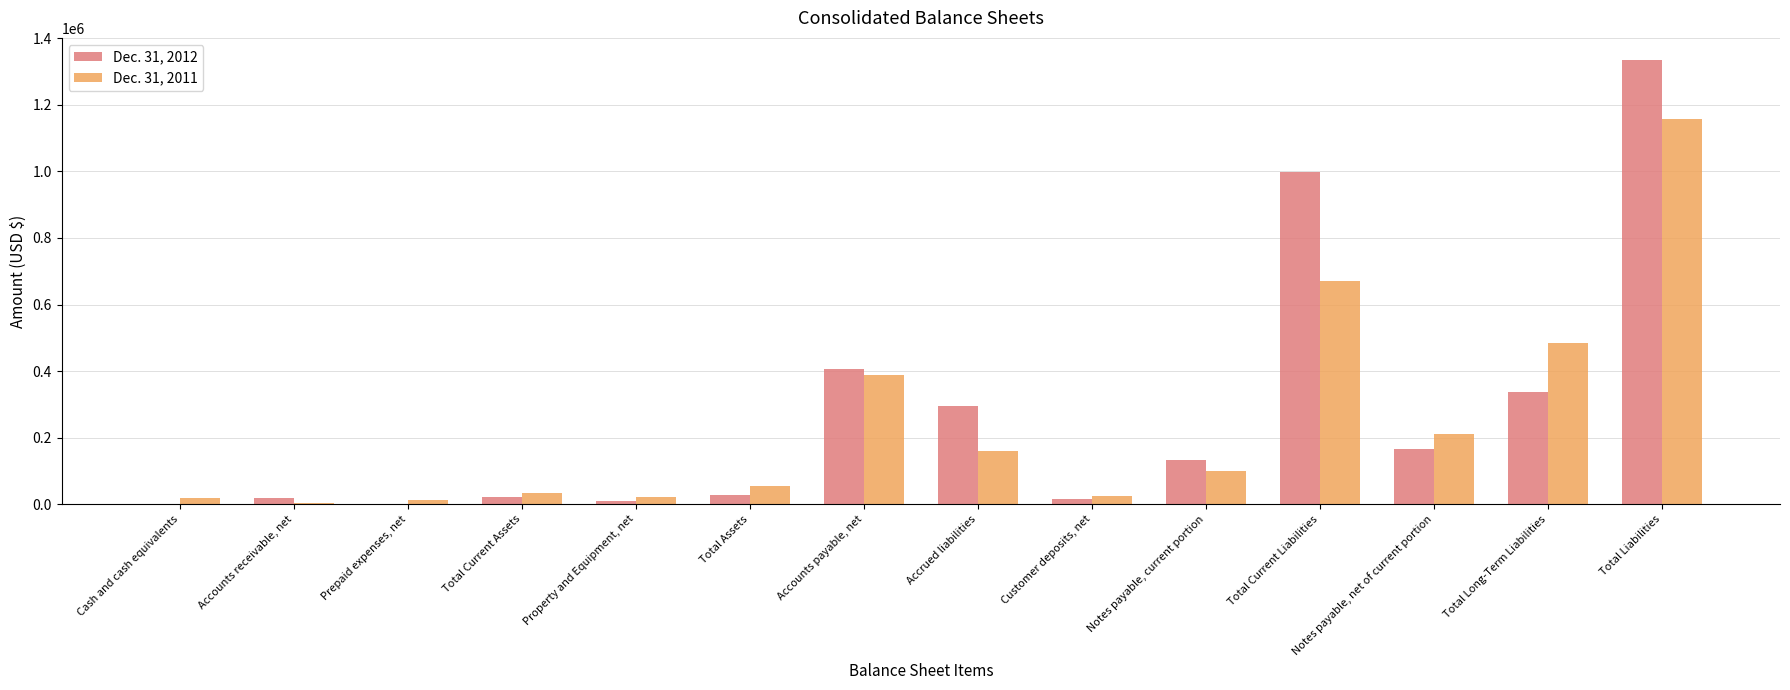

Which category has the highest value across all series?

Total Liabilities